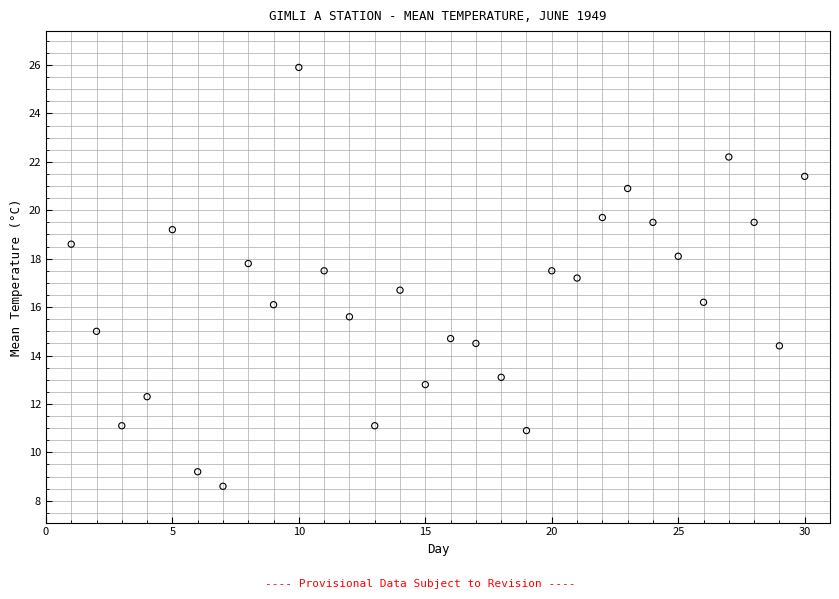

What is the range of Y values (max minus min)?

17.3